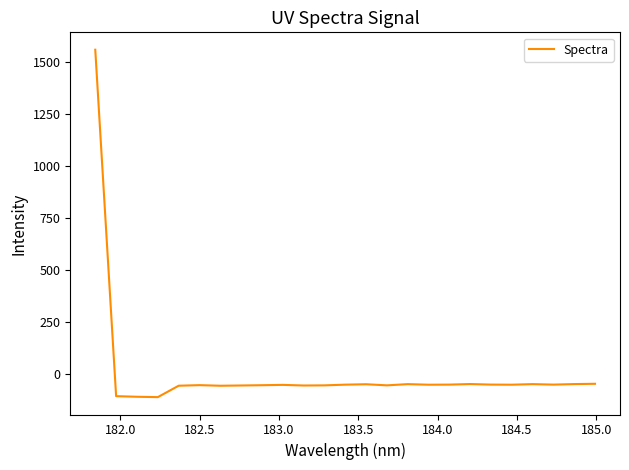

What is the maximum value shown in the chart?

1561.5